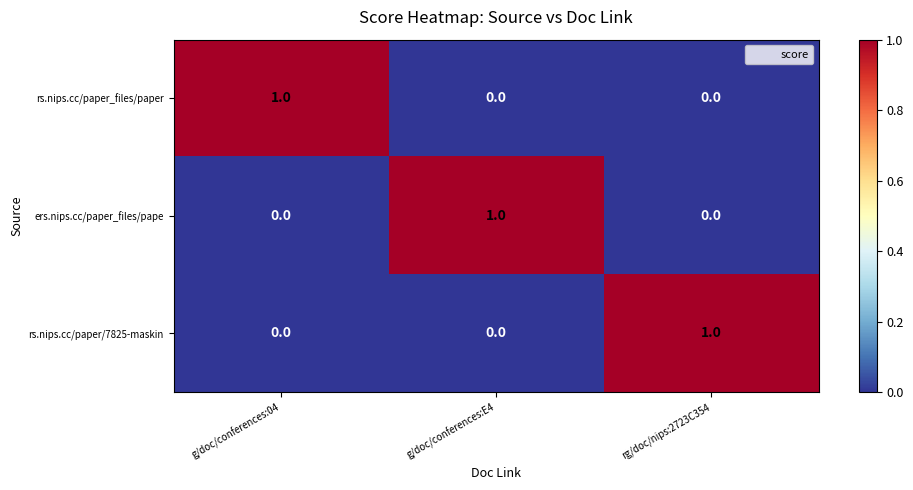

The value of rs.nips.cc/paper/7825-maskin at g/doc/conferences:E4 is 0. True or false?

True